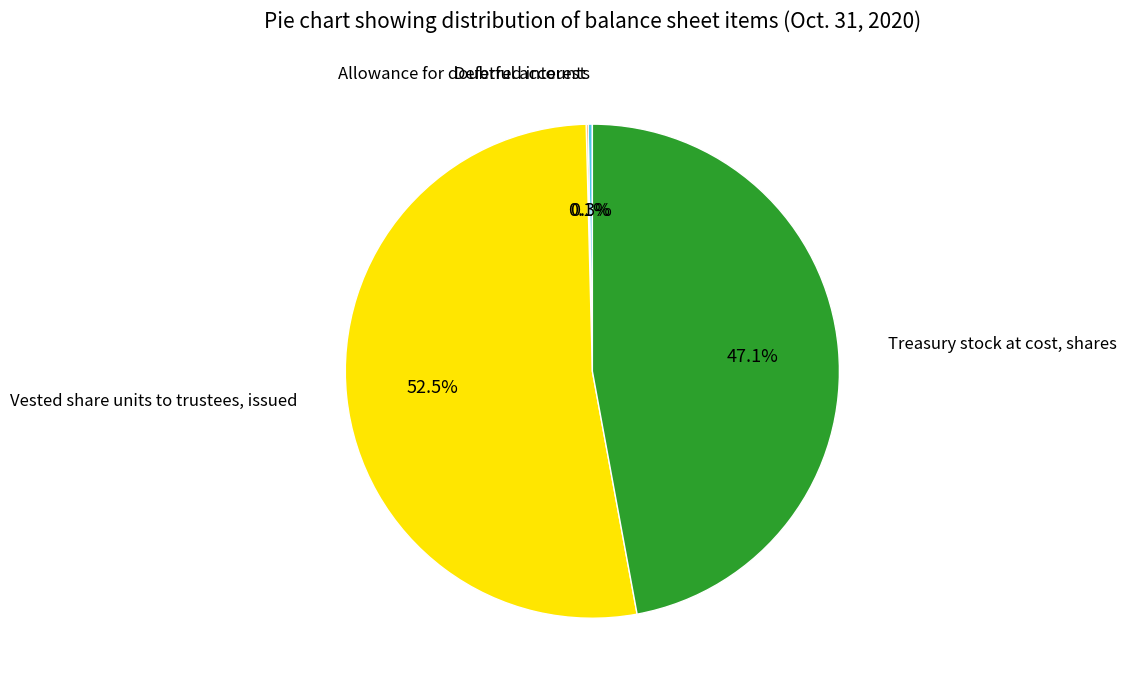

Does any single category account for the majority?

Yes